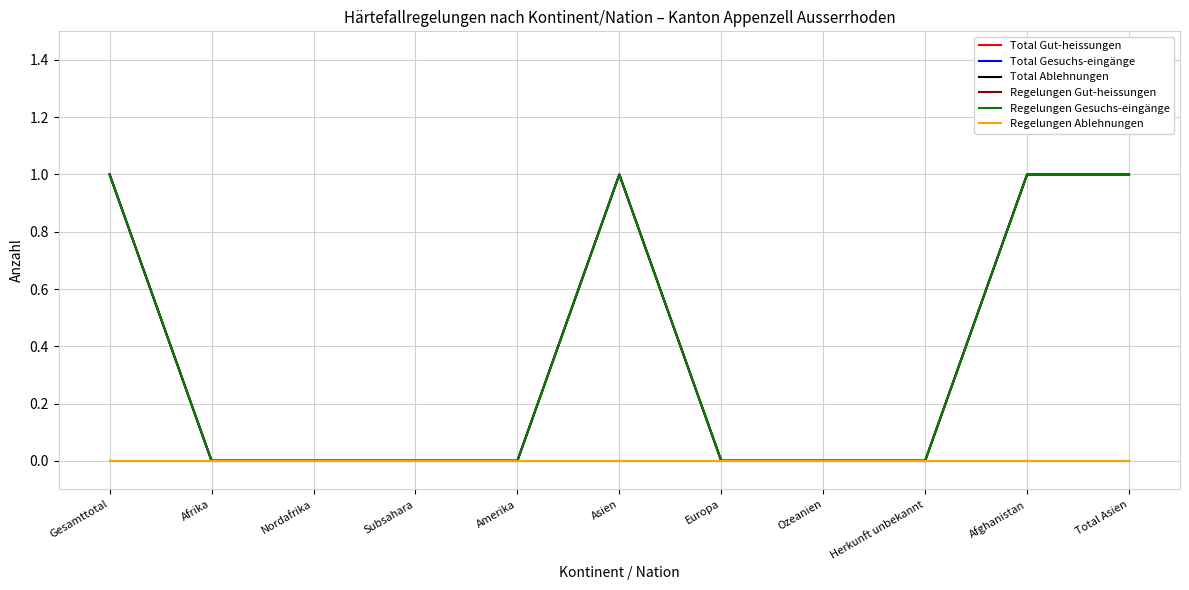

Does the chart have visible grid lines?

Yes